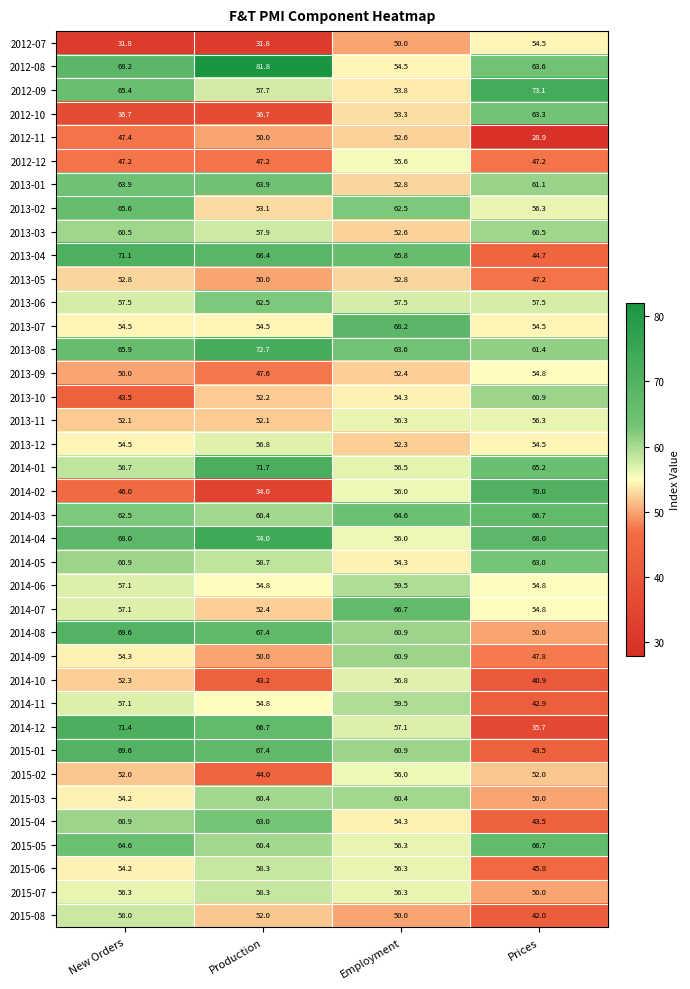

True or false: 2014-11 has a value of 35.4 at New Orders.

False